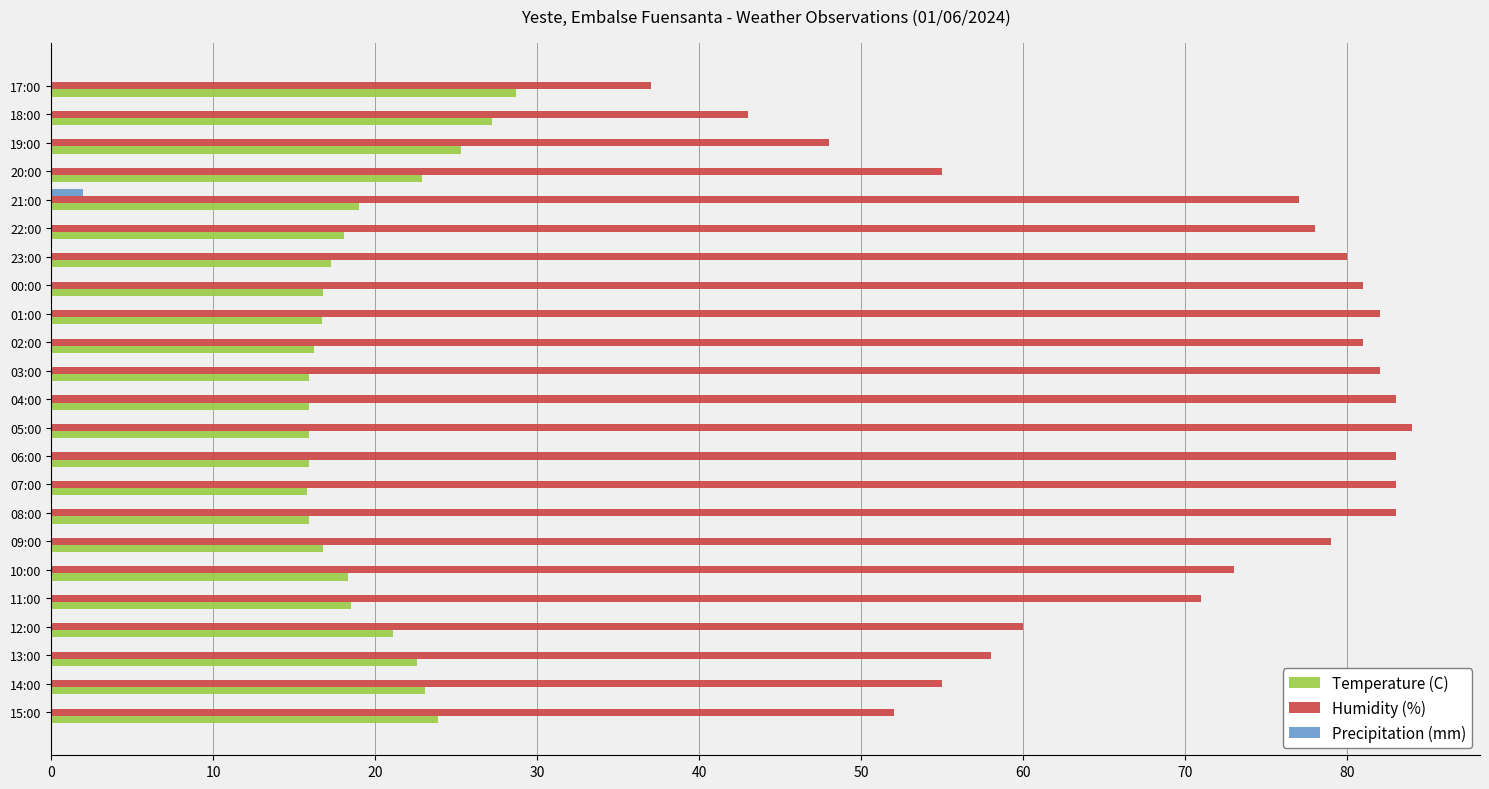

What is the total value across all series at 17:00?

65.7